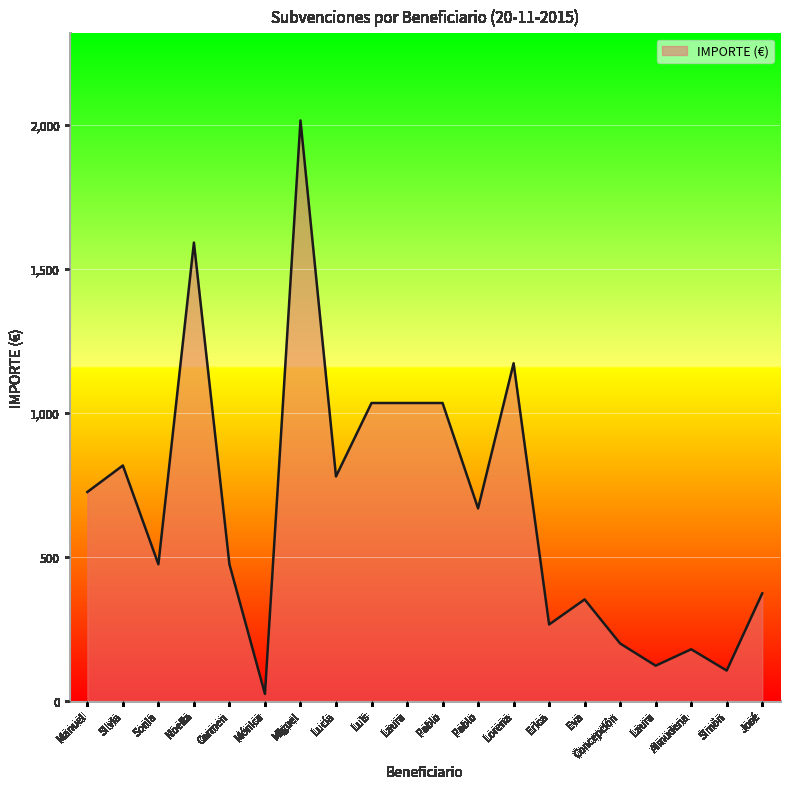

Where is the data nearest to the value 1020?

Luis